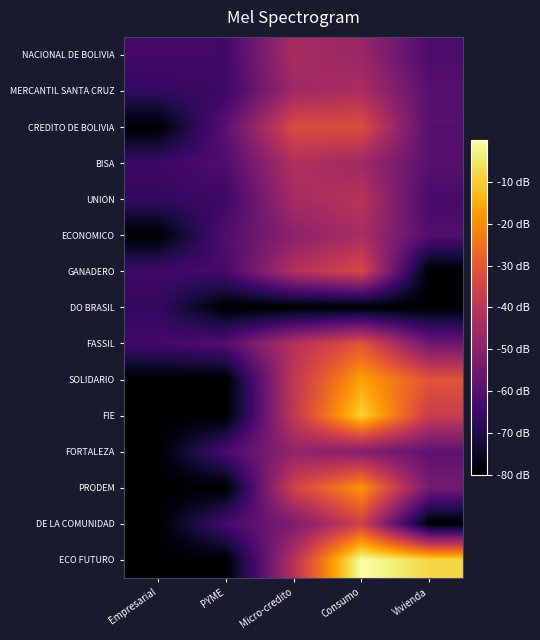

Reading left to right, extract all data points from this chart.

NACIONAL DE BOLIVIA: Empresarial=-63.5	PYME=-63.8	Micro-credito=-44.0	Consumo=-47.1	Vivienda=-62.2
MERCANTIL SANTA CRUZ: Empresarial=-66.7	PYME=-65.0	Micro-credito=-45.8	Consumo=-43.2	Vivienda=-59.6
CREDITO DE BOLIVIA: Empresarial=-80.0	PYME=-59.0	Micro-credito=-33.2	Consumo=-32.8	Vivienda=-60.4
BISA: Empresarial=-64.9	PYME=-61.3	Micro-credito=-42.2	Consumo=-46.0	Vivienda=-59.6
UNION: Empresarial=-66.6	PYME=-64.9	Micro-credito=-44.5	Consumo=-40.8	Vivienda=-63.0
ECONOMICO: Empresarial=-80.0	PYME=-60.9	Micro-credito=-49.8	Consumo=-43.7	Vivienda=-60.8
GANADERO: Empresarial=-64.3	PYME=-63.1	Micro-credito=-42.1	Consumo=-34.0	Vivienda=-80.0
DO BRASIL: Empresarial=-66.8	PYME=-80.0	Micro-credito=-80.0	Consumo=-80.0	Vivienda=-80.0
FASSIL: Empresarial=-63.8	PYME=-60.4	Micro-credito=-41.5	Consumo=-31.0	Vivienda=-55.3
SOLIDARIO: Empresarial=-80.0	PYME=-80.0	Micro-credito=-39.3	Consumo=-16.6	Vivienda=-31.2
FIE: Empresarial=-80.0	PYME=-80.0	Micro-credito=-39.2	Consumo=-8.7	Vivienda=-37.6
FORTALEZA: Empresarial=-80.0	PYME=-62.3	Micro-credito=-48.3	Consumo=-51.2	Vivienda=-58.4
PRODEM: Empresarial=-80.0	PYME=-80.0	Micro-credito=-35.6	Consumo=-18.5	Vivienda=-54.2
DE LA COMUNIDAD: Empresarial=-80.0	PYME=-62.9	Micro-credito=-52.6	Consumo=-36.1	Vivienda=-80.0
ECO FUTURO: Empresarial=-80.0	PYME=-80.0	Micro-credito=-41.5	Consumo=0.0	Vivienda=-7.9